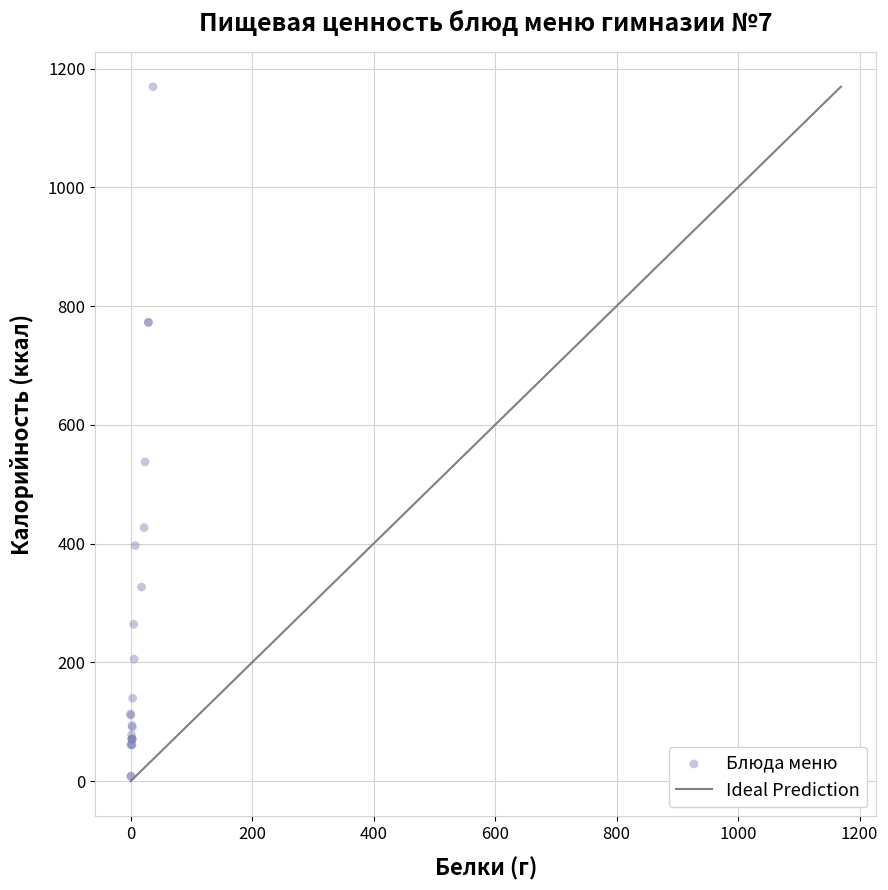

What Y value in the scatter plot is closest to 588?

537.6